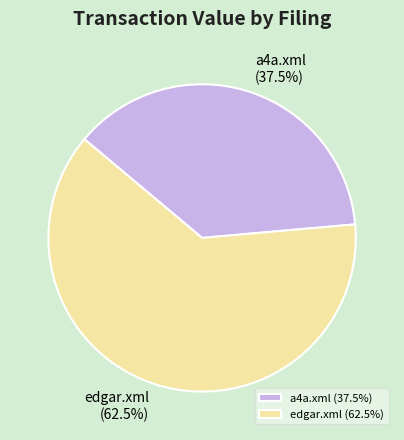

Which has a higher value, a4a.xml or edgar.xml?

edgar.xml